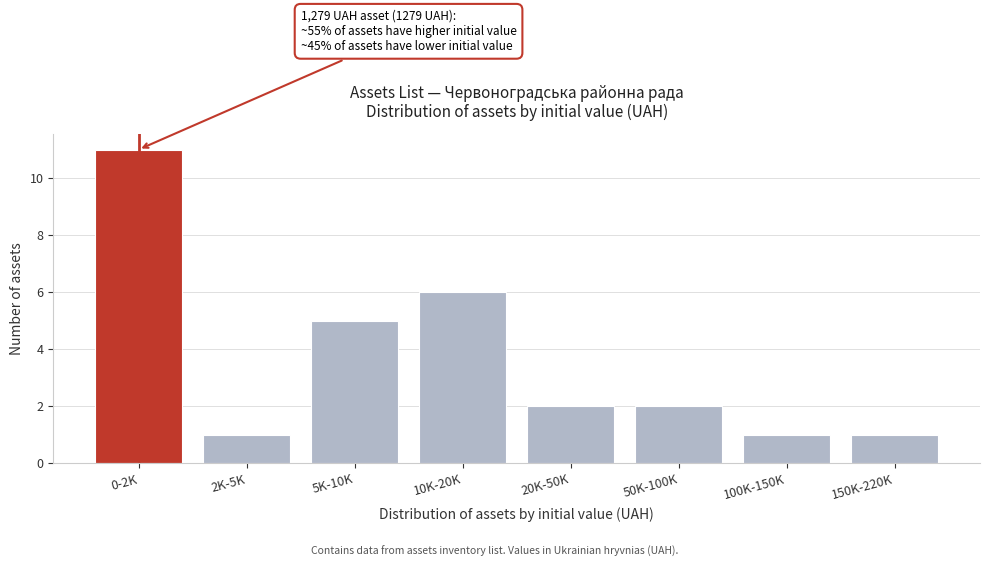

Reading left to right, list all the values displayed in this chart.

0-2K=11	2K-5K=1	5K-10K=5	10K-20K=6	20K-50K=2	50K-100K=2	100K-150K=1	150K-220K=1